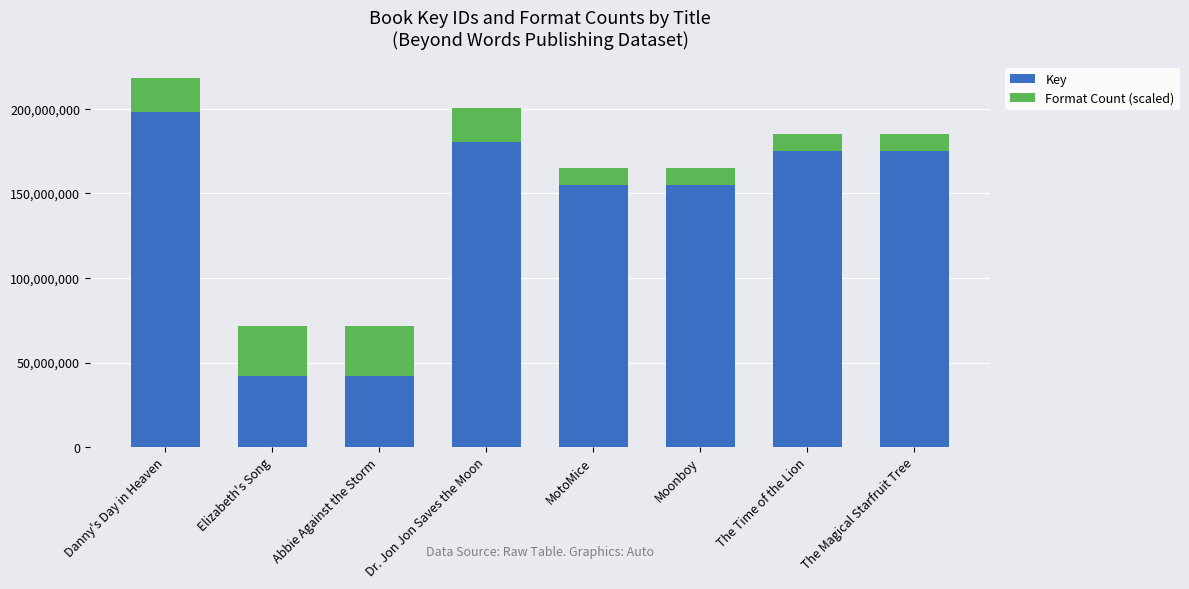

Which category has the highest value in the Key series?

Danny's Day in Heaven